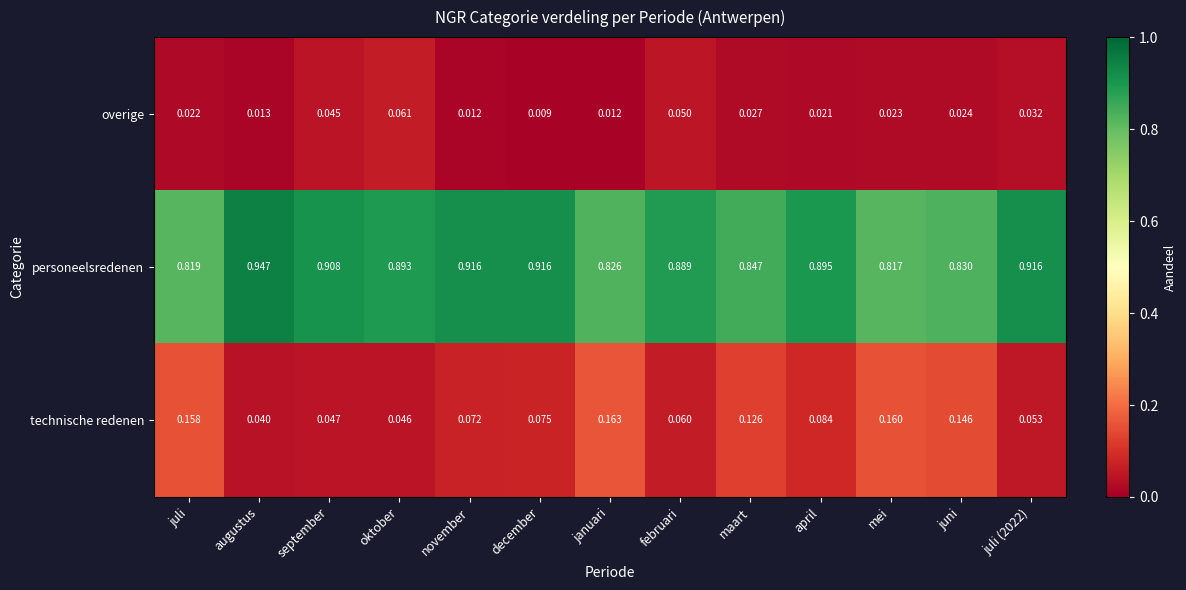

Rank the series by their maximum value, from highest to lowest.

personeelsredenen, technische redenen, overige